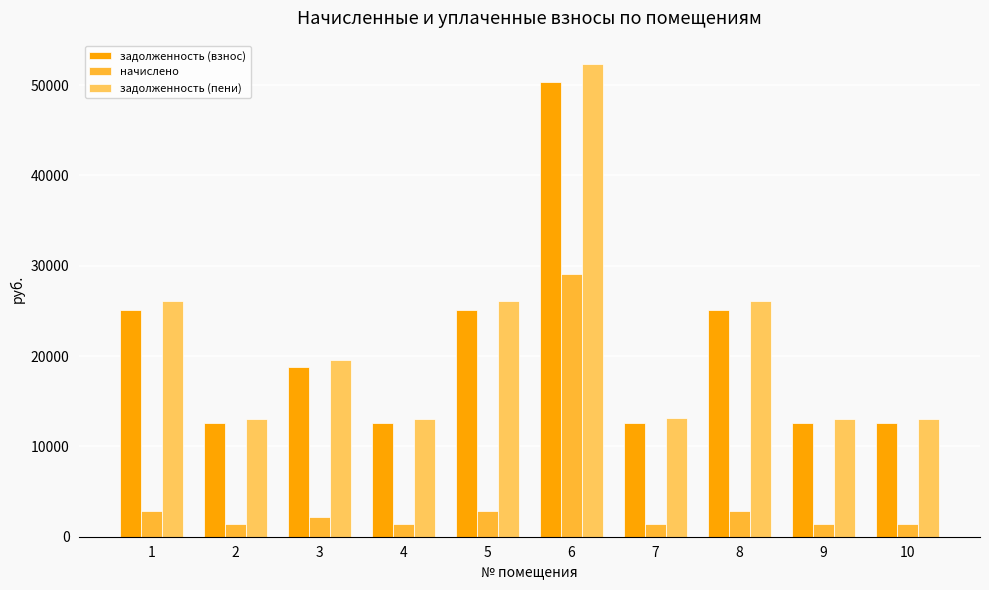

What is the value of the задолженность (взнос) bar at the 5th from the left?

25086.0